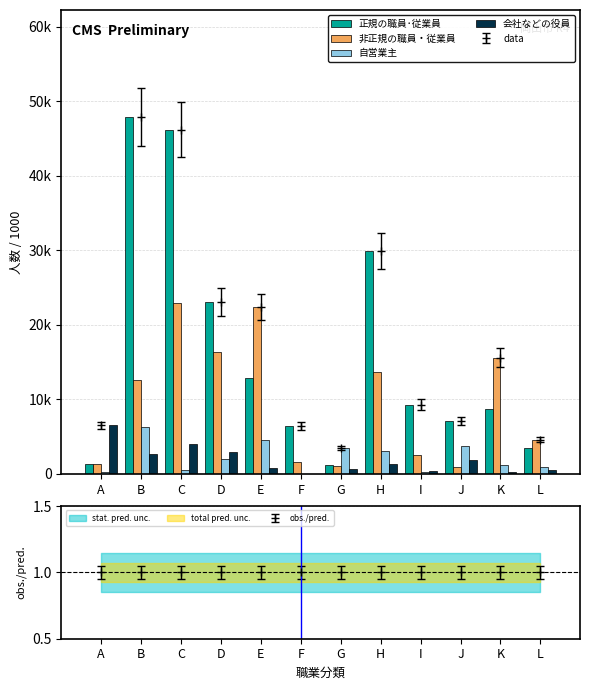

Which has a higher value, K or C?

C